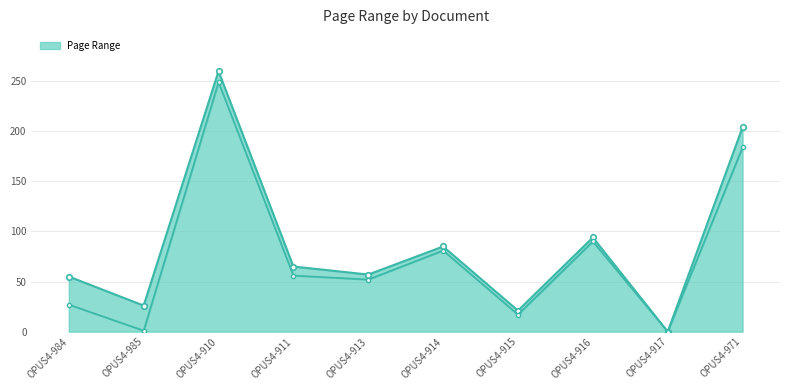

What is the label of the 6th point from the left?

OPUS4-914